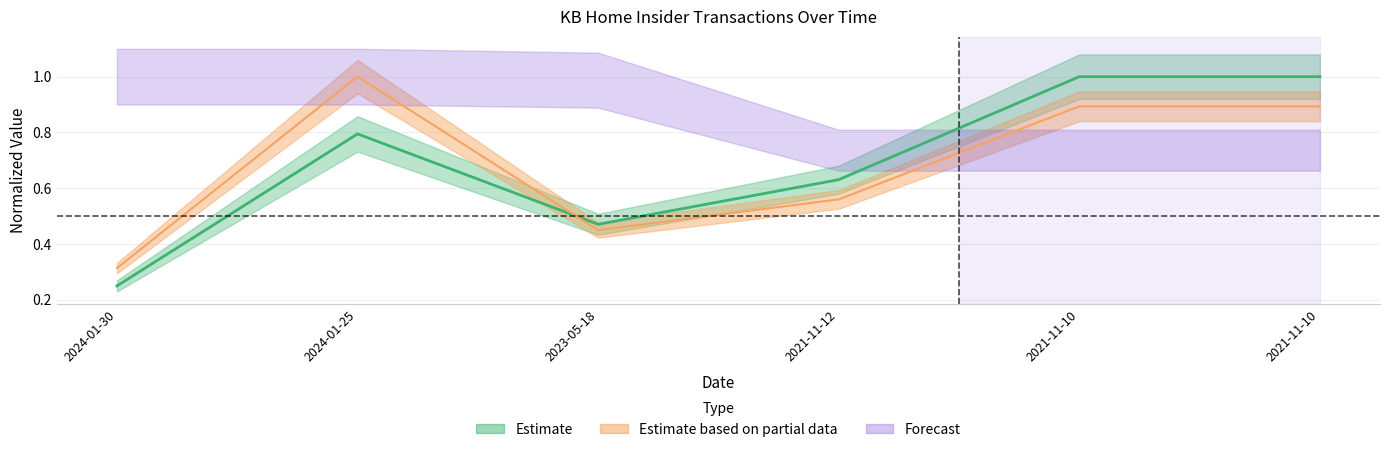

What is the greatest value displayed?

1.0